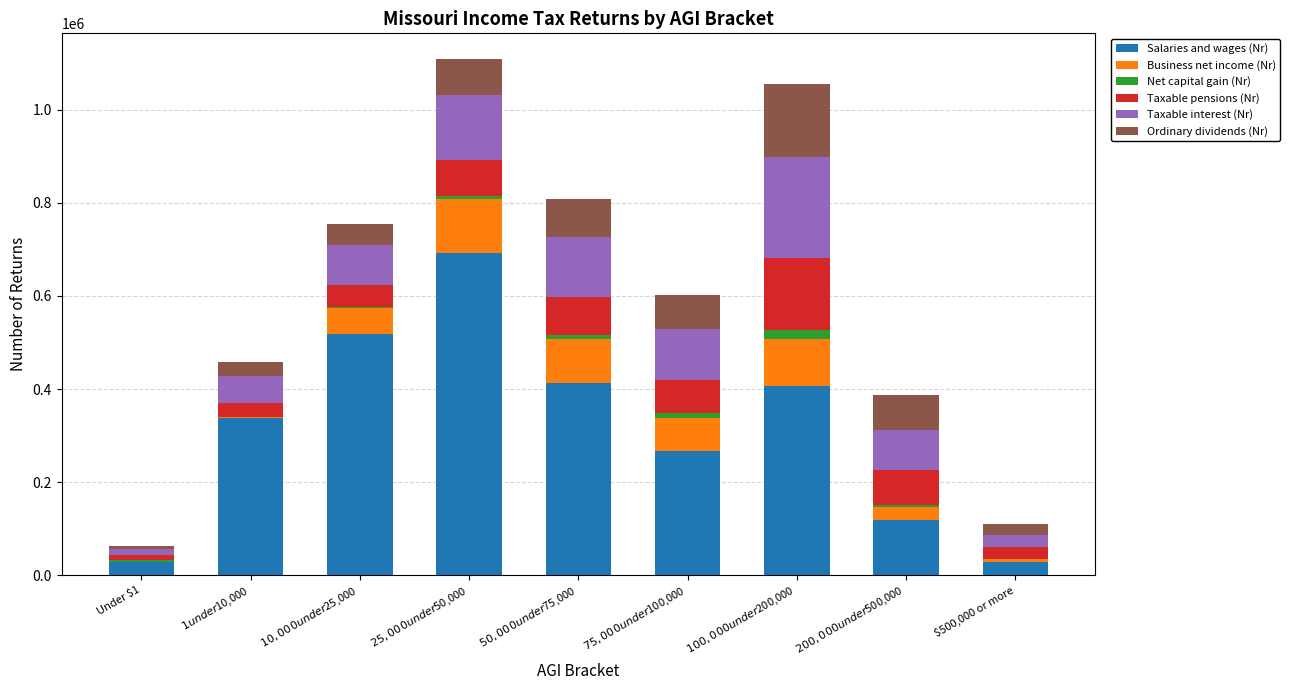

What is the sum of all Salaries and wages (Nr) values?

2811790